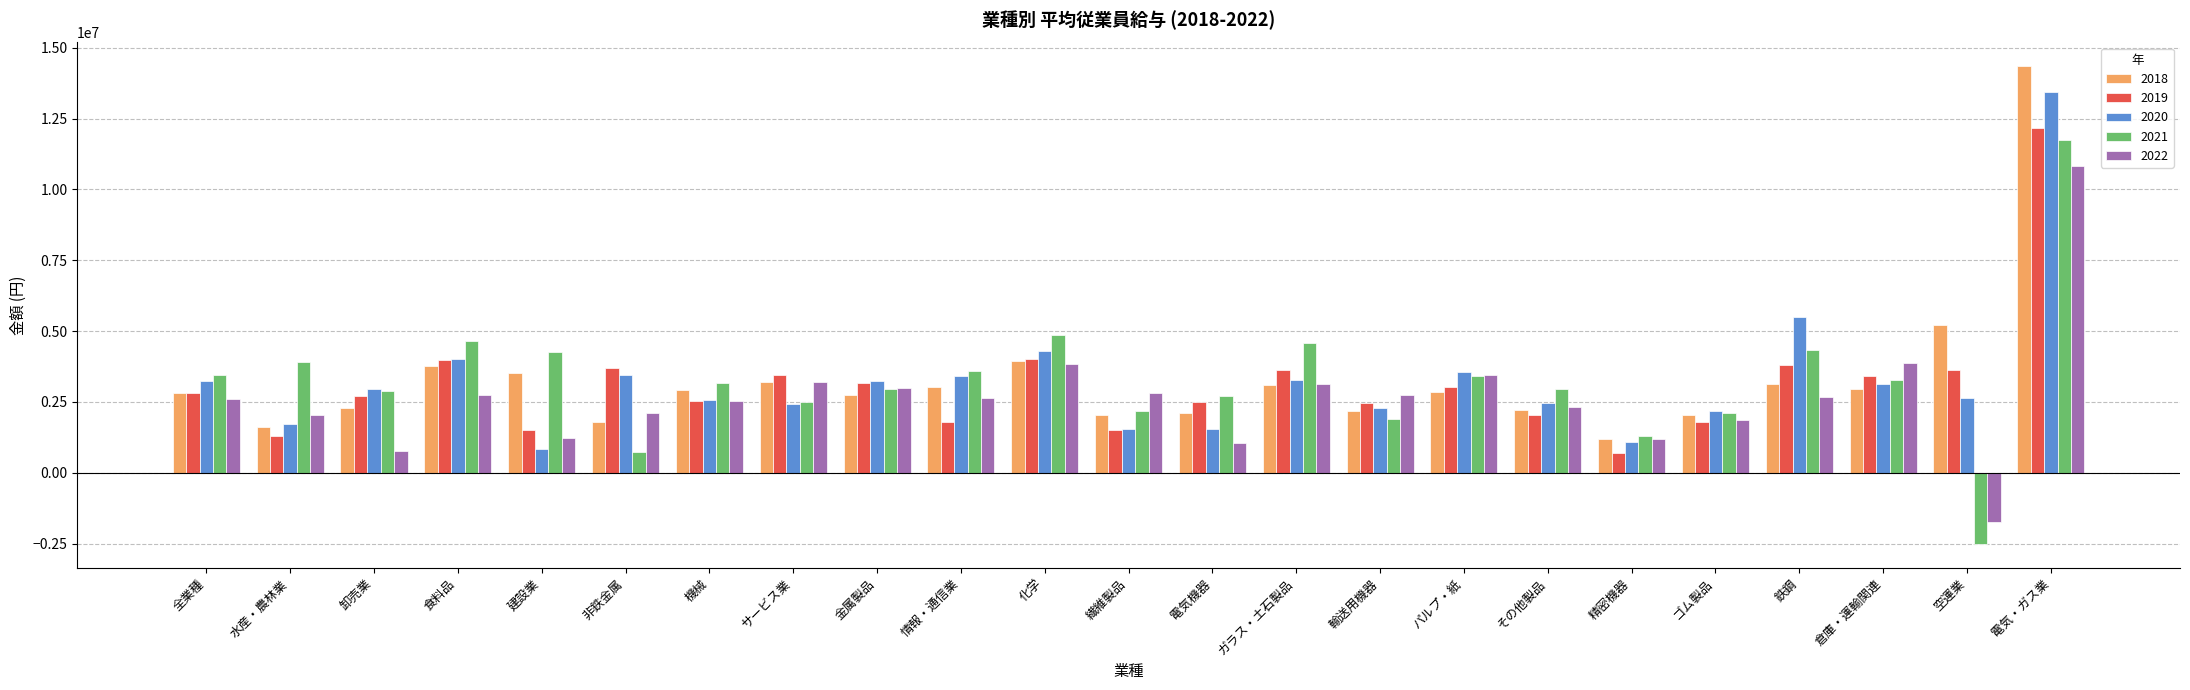

The 2019 series shows 2537074 at 機械. True or false?

True